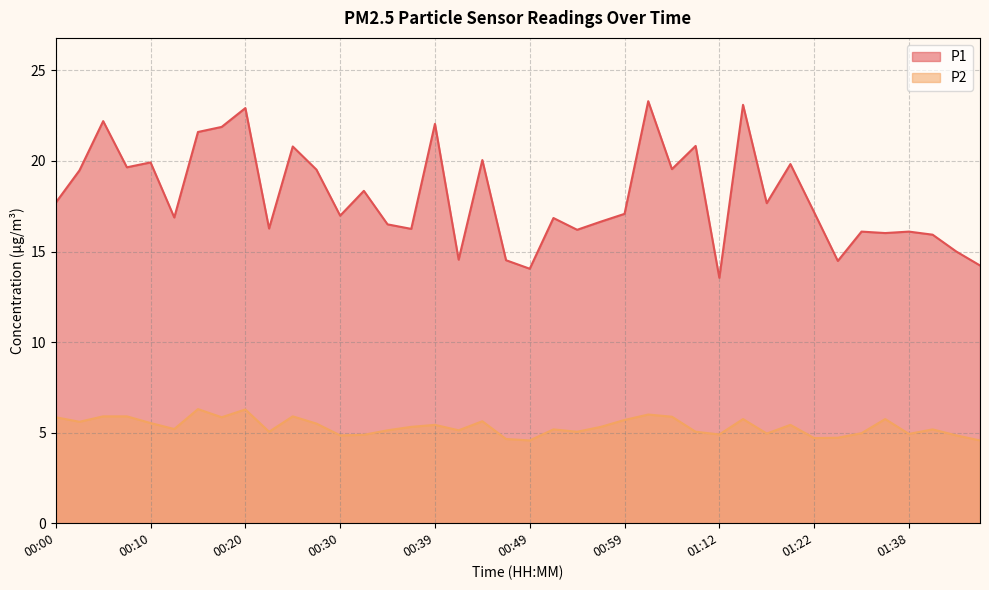

At 01:04, list the series in order from largest to smallest.

P1, P2